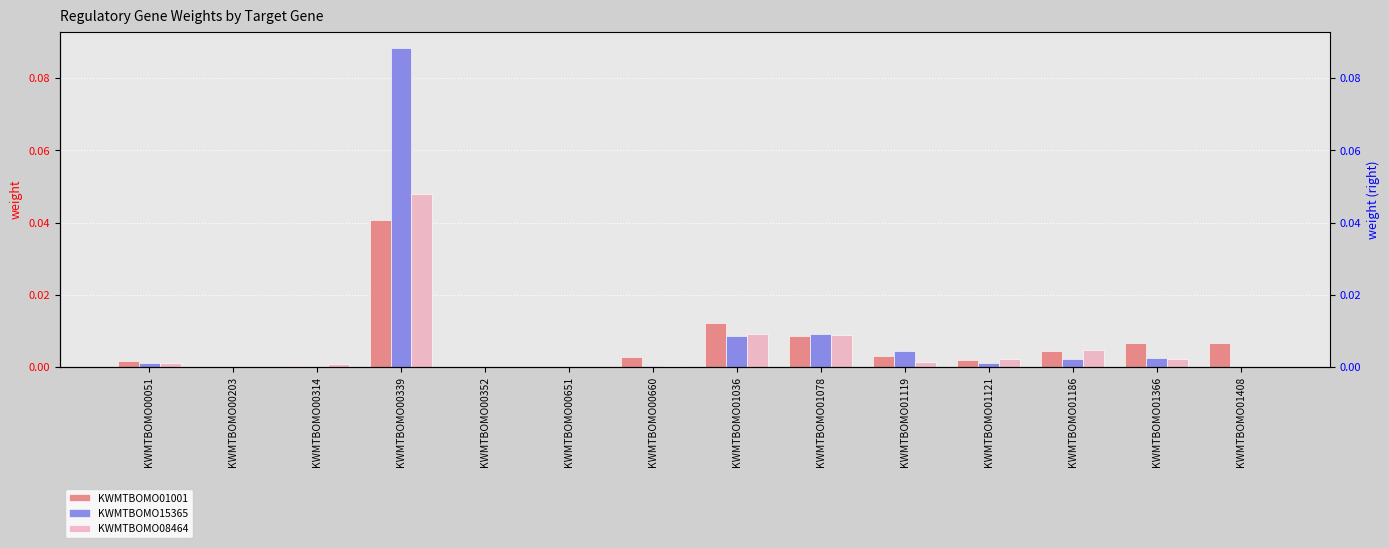

How many positive values does the KWMTBOMO15365 series have?

10